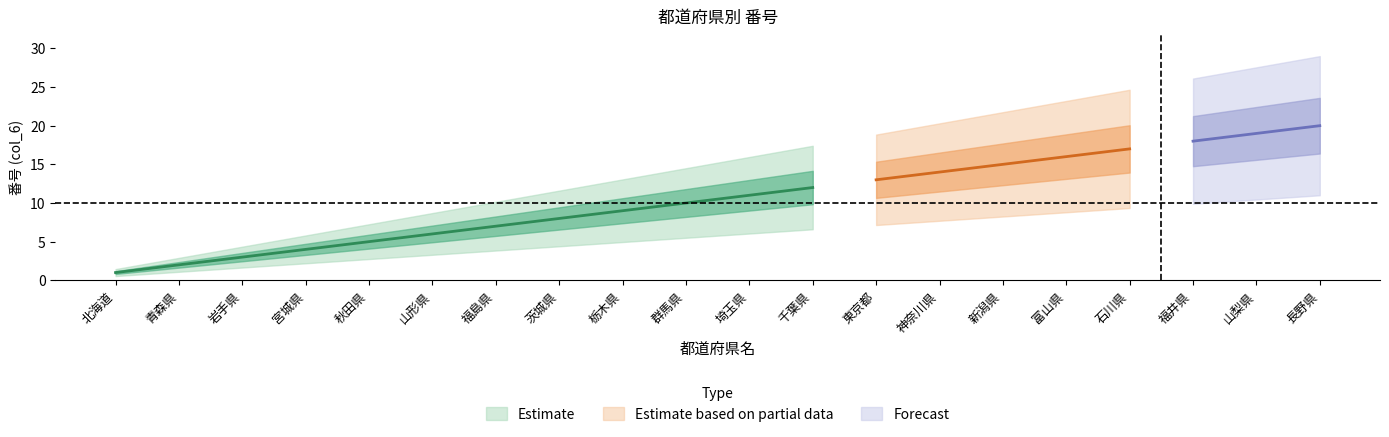

Reading left to right, extract all data points from this chart.

都道府県CD: 北海道=1	青森県=2	岩手県=3	宮城県=4	秋田県=5	山形県=6	福島県=7	茨城県=8	栃木県=9	群馬県=10	埼玉県=11	千葉県=12	東京都=13	神奈川県=14	新潟県=15	富山県=16	石川県=17	福井県=18	山梨県=19	長野県=20
col_6_values: 北海道=1	青森県=2	岩手県=3	宮城県=4	秋田県=5	山形県=6	福島県=7	茨城県=8	栃木県=9	群馬県=10	埼玉県=11	千葉県=12	東京都=13	神奈川県=14	新潟県=15	富山県=16	石川県=17	福井県=18	山梨県=19	長野県=20